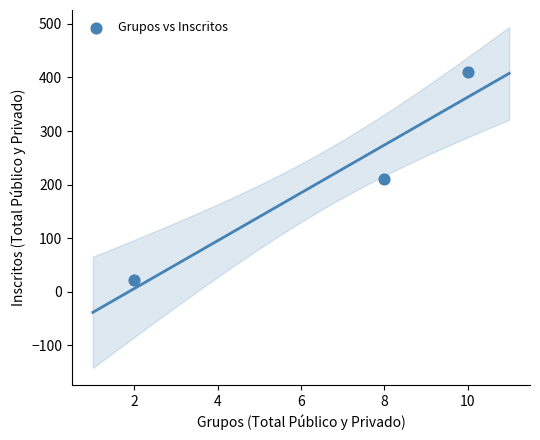

What is the average Y value?

214